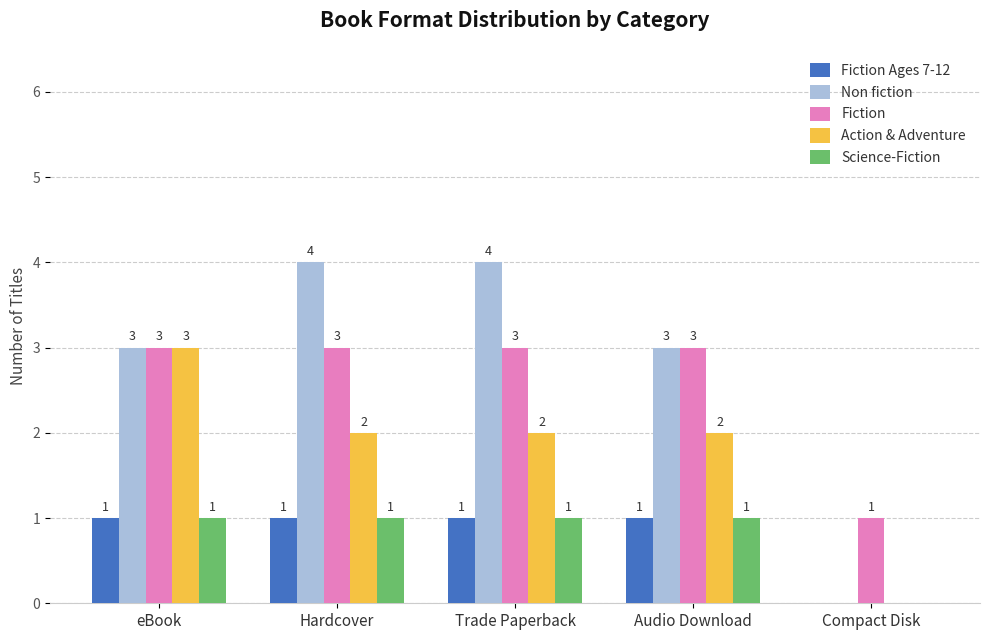

Which series has the largest total across all categories?

Non fiction